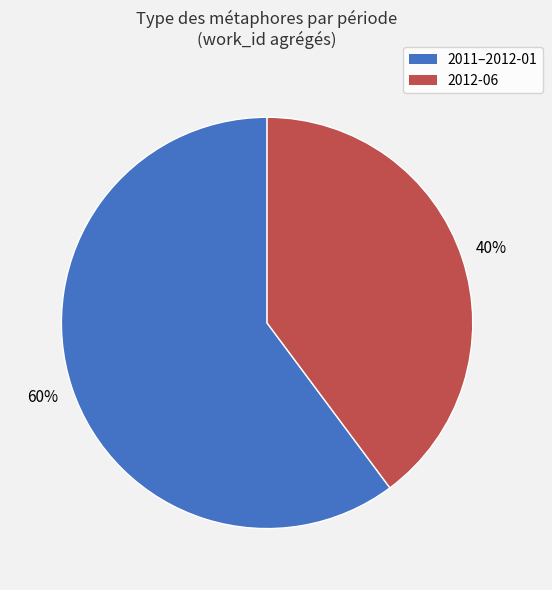

Is there a majority slice in this chart?

Yes